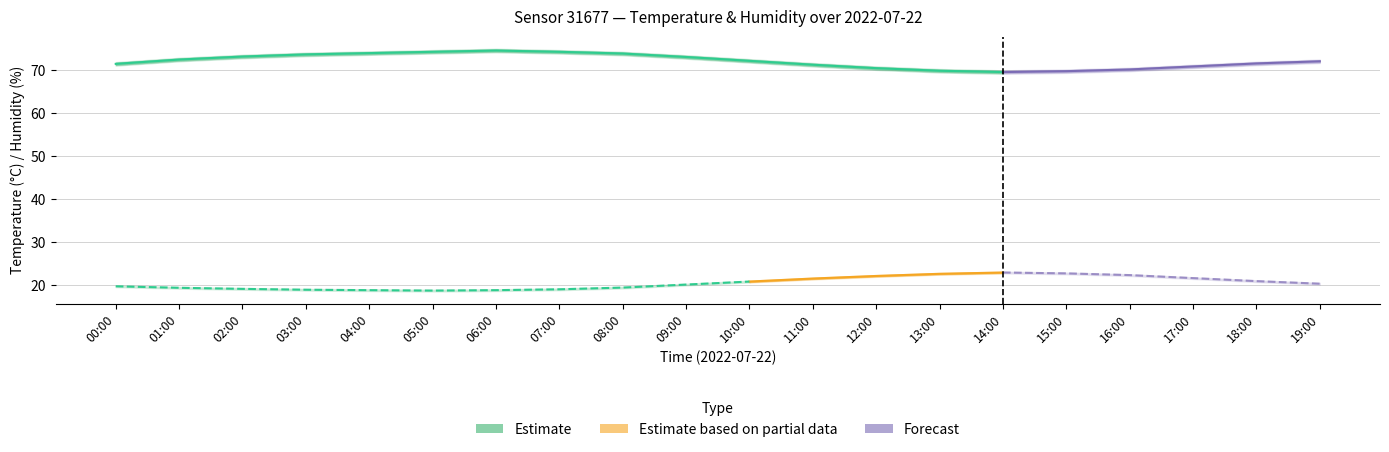

Which series has the widest spread of values?

humidity